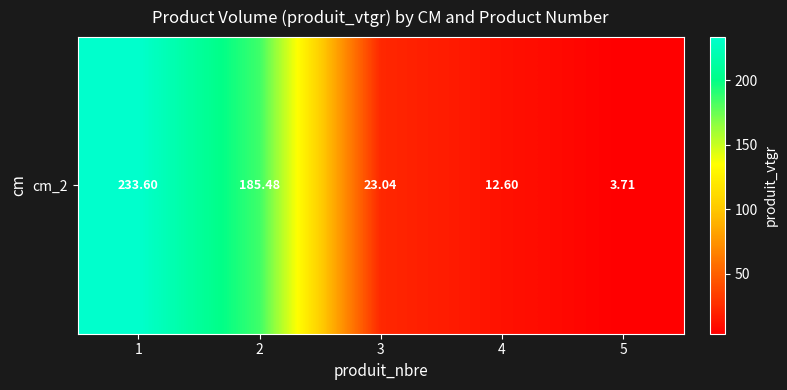

Where does the data first go above 23?

1